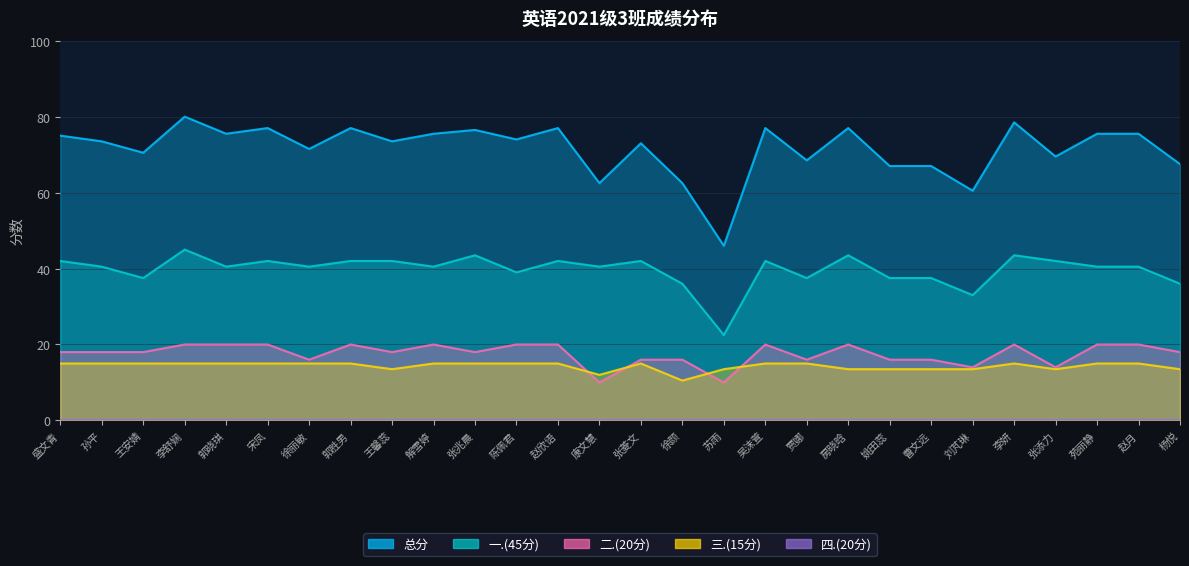

True or false: 三.(15分) and 总分 cross at least once.

False